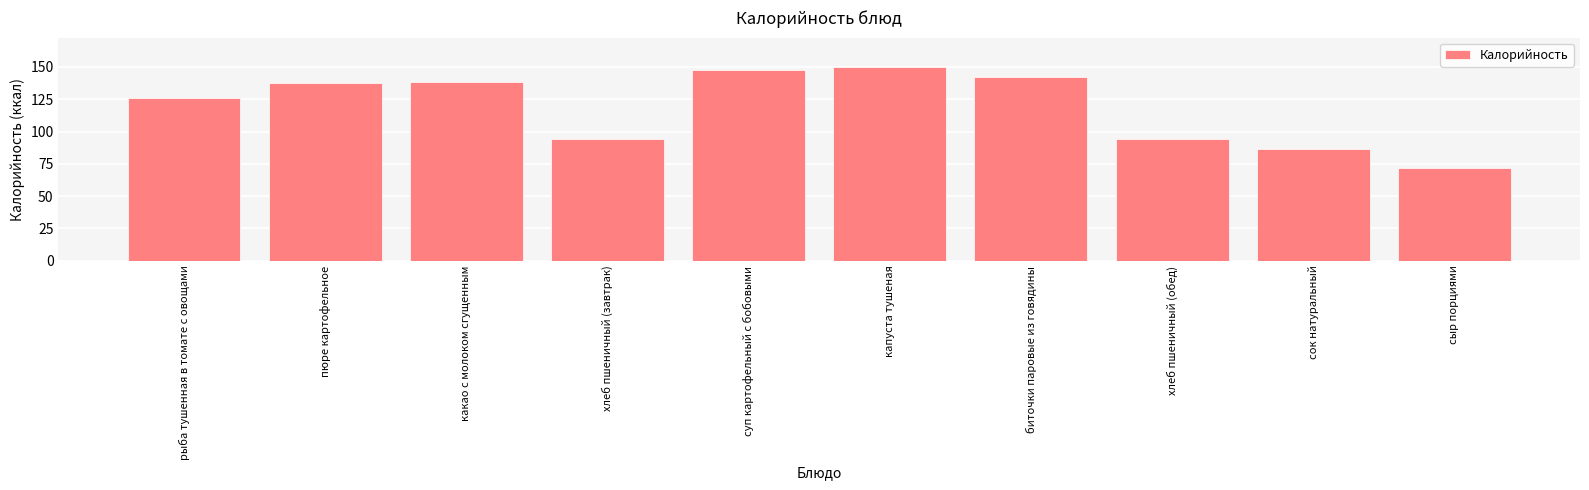

What is the greatest value displayed?

150.2